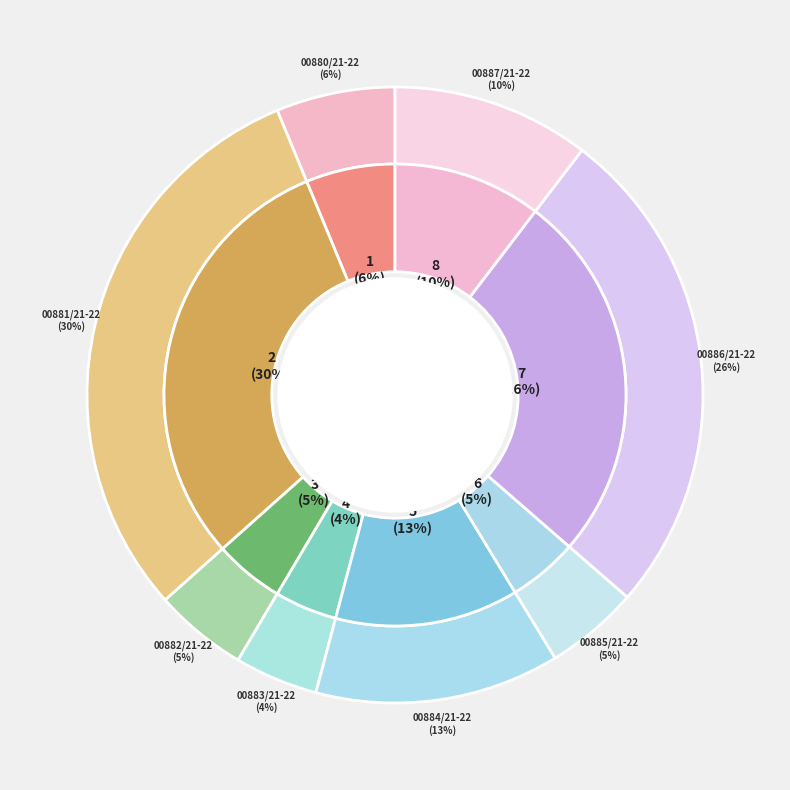

What is the change in value from 00881/21-22 to 00885/21-22?

-73375